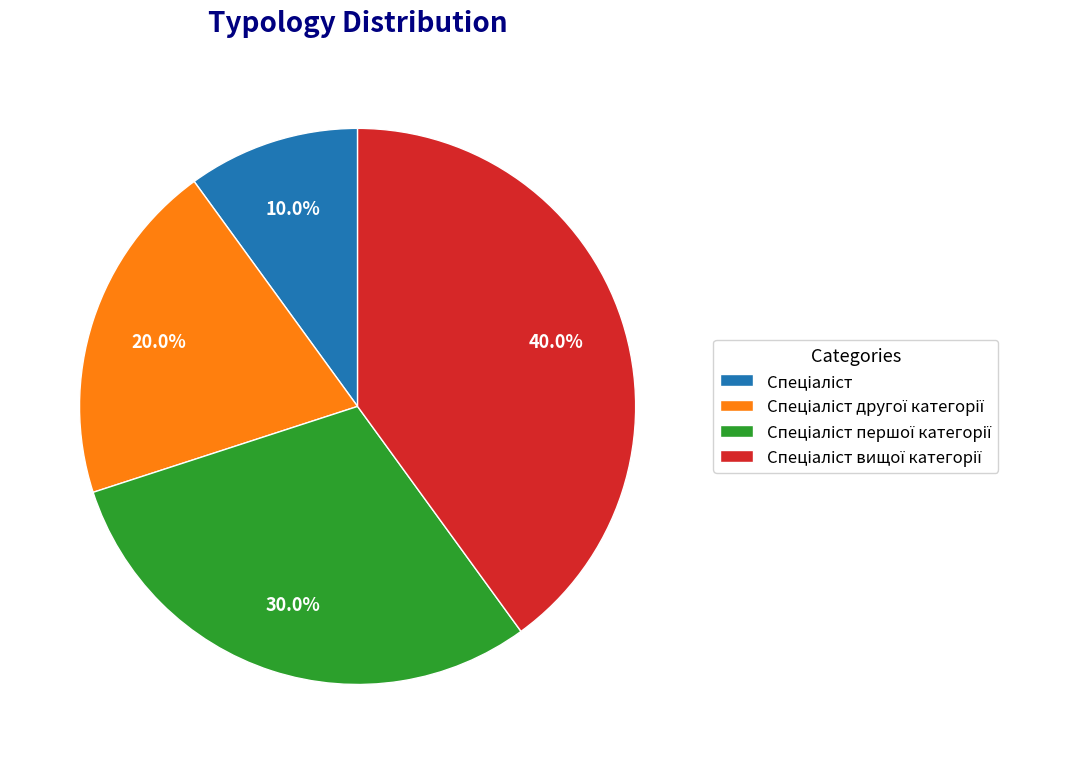

Does any single category account for the majority?

No